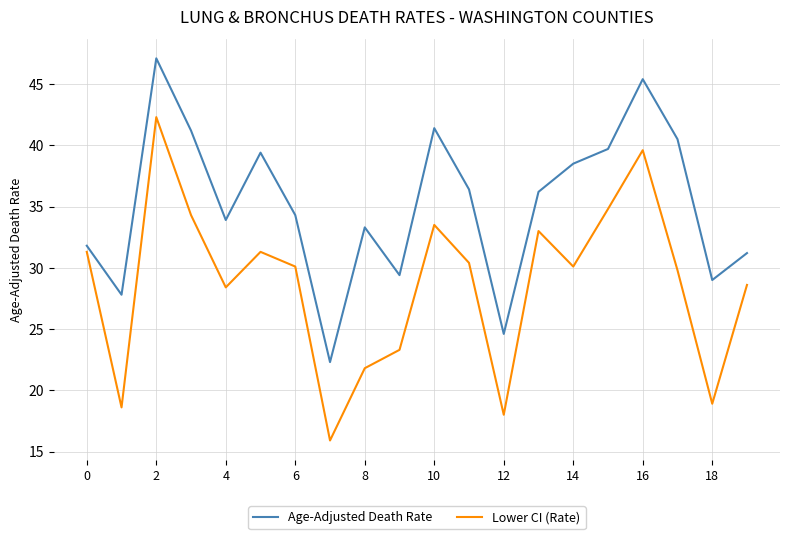

True or false: Age-Adjusted Death Rate and Lower CI (Rate) cross at least once.

False